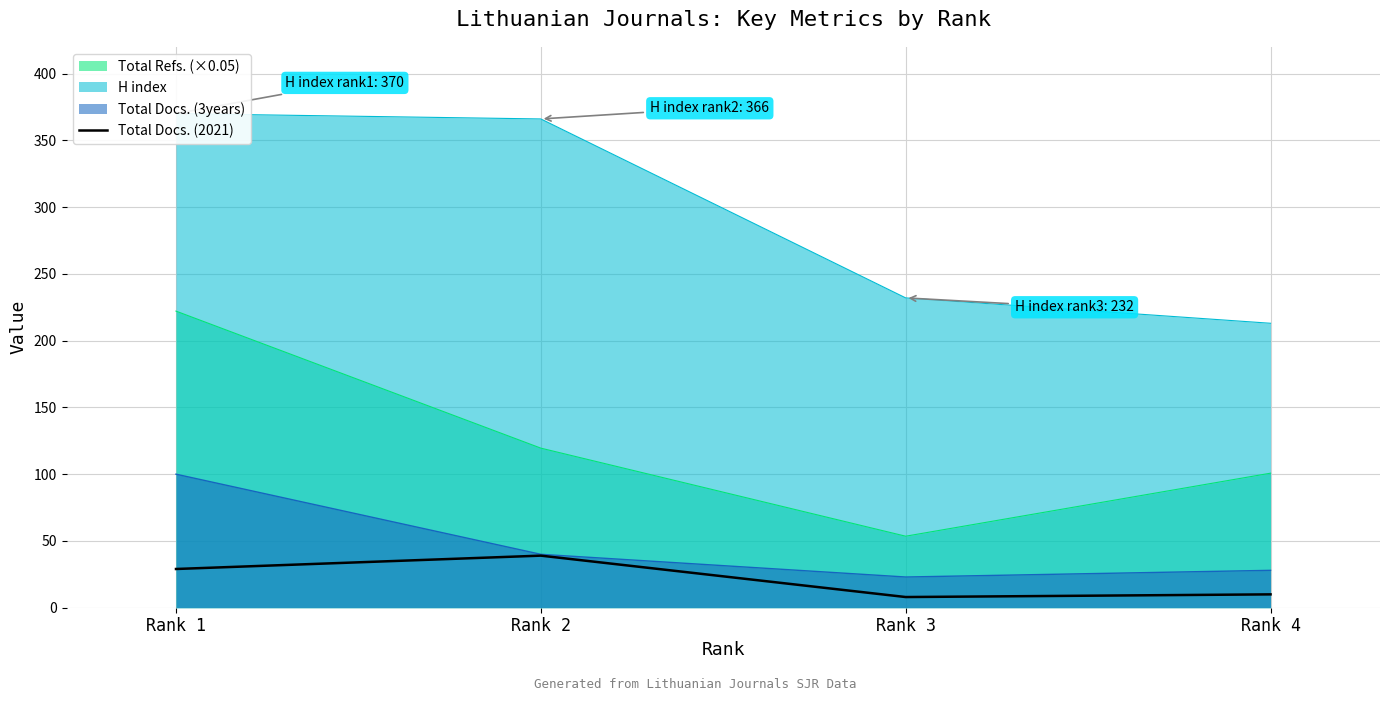

True or false: Total Docs. (2021) and Total Refs. (×0.05) cross at least once.

False